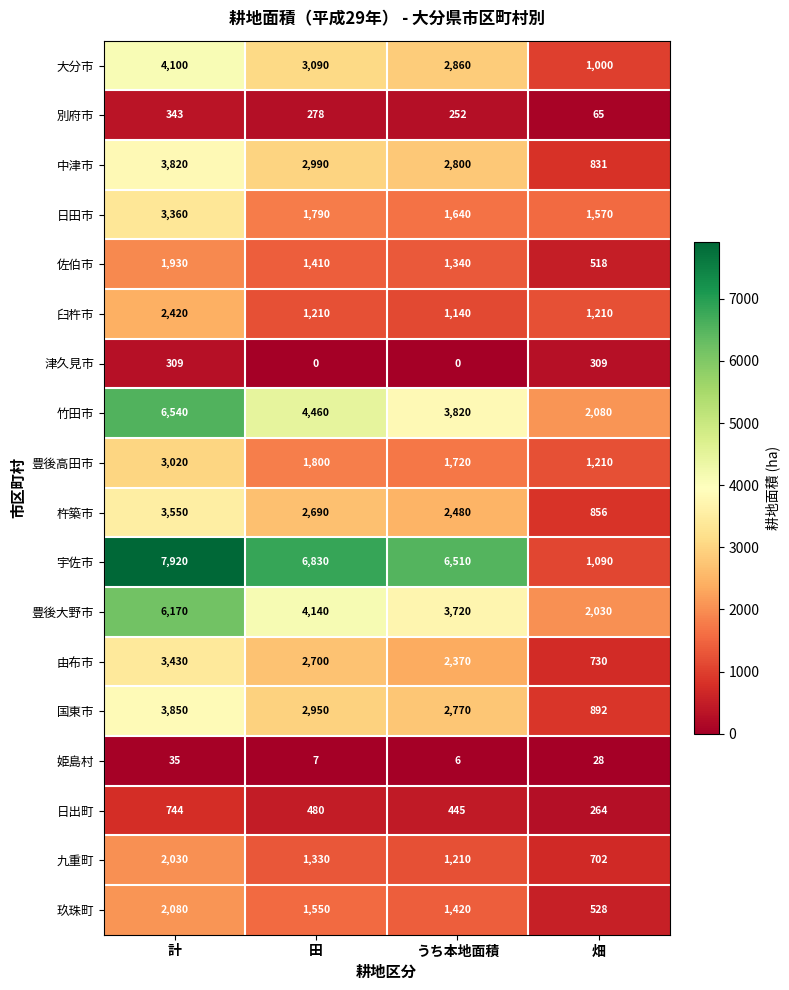

What is the difference between the second highest and minimum values in the 日田市 series?

220